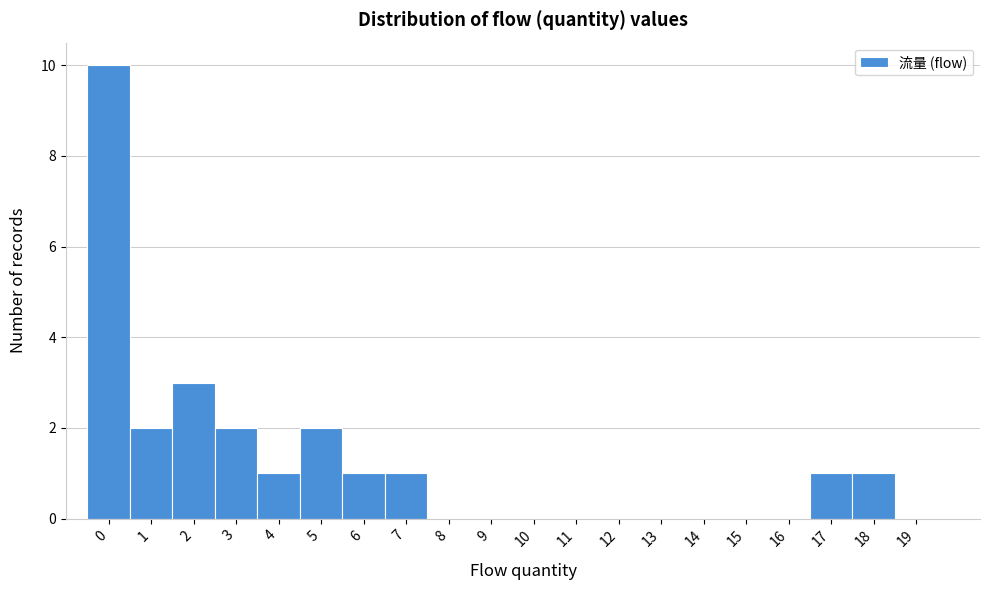

Reading right to left, what are all the values shown in this chart?

19=0	18=1	17=1	16=0	15=0	14=0	13=0	12=0	11=0	10=0	9=0	8=0	7=1	6=1	5=2	4=1	3=2	2=3	1=2	0=10